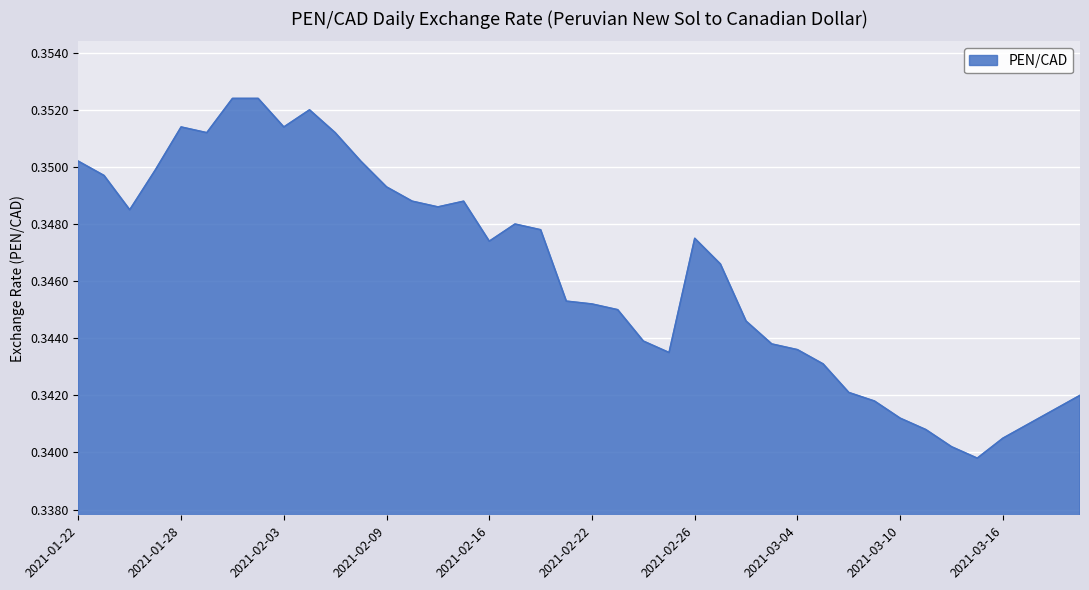

What is the value of the 25th point from the left?

0.3